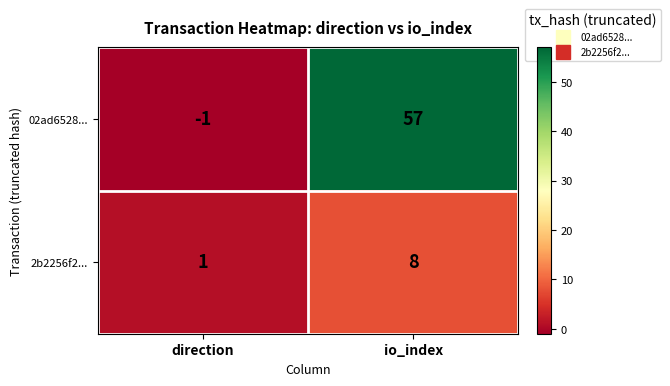

What is the smallest value displayed?

-1